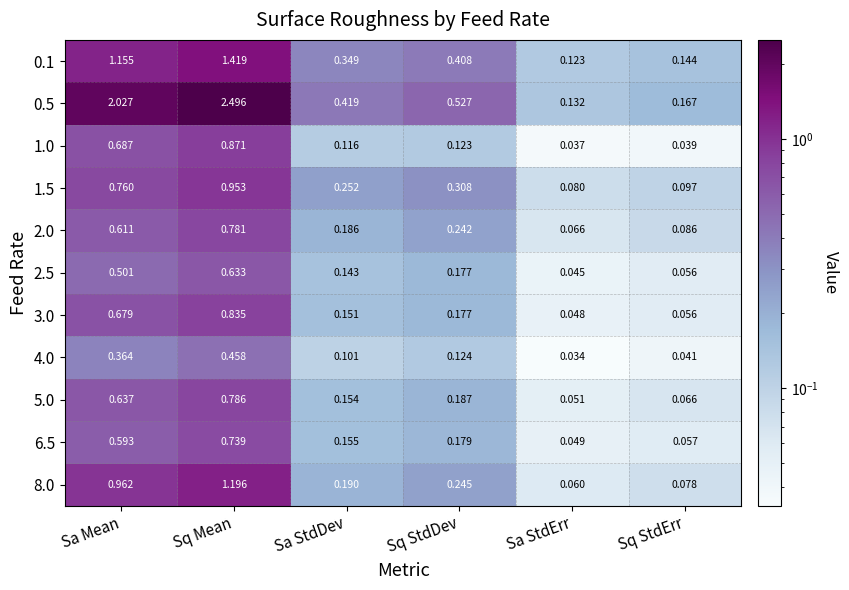

Which category has the highest value across all series?

Sq Mean